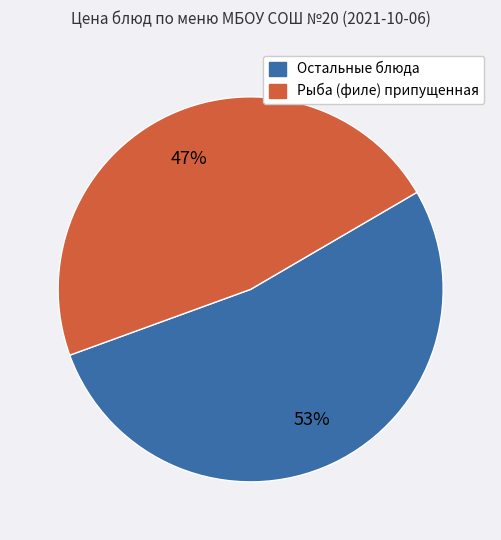

Is there any slice that represents more than half of the pie?

Yes